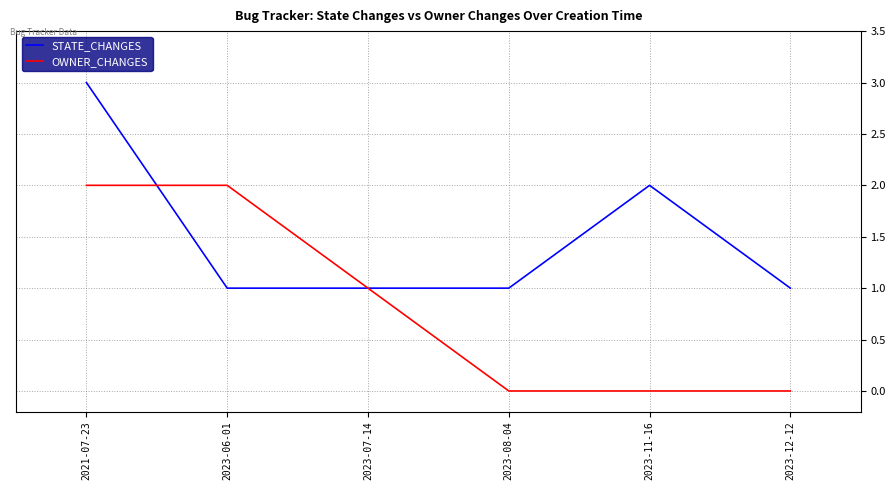

Reading left to right, what are all the values shown in this chart?

STATE_CHANGES: 3	1	1	1	2	1
OWNER_CHANGES: 2	2	1	0	0	0